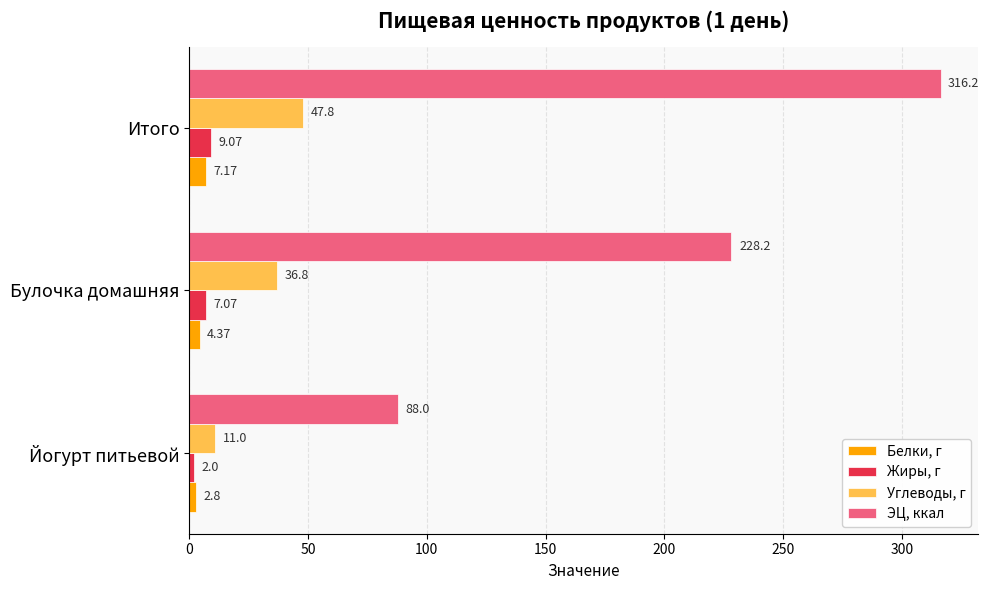

What is the sum of the Белки, г values at Итого and Йогурт питьевой?

10.0